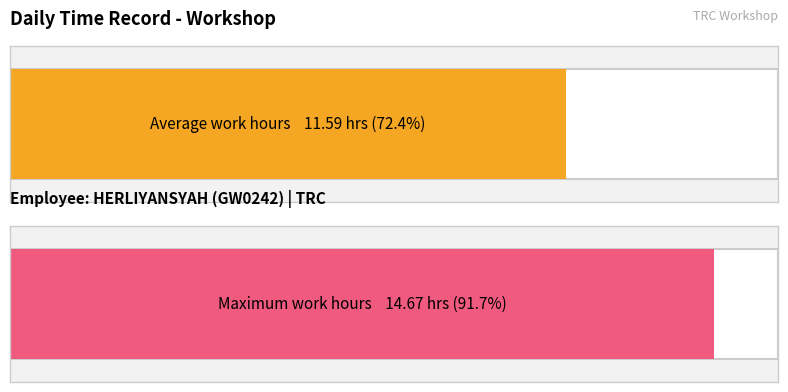

True or false: the data shows 17.7 at 18-Fri.

False